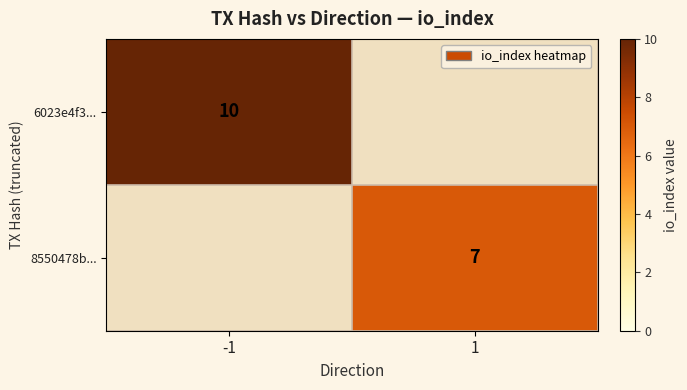

The 8550478b... series shows 7 at 1. True or false?

True